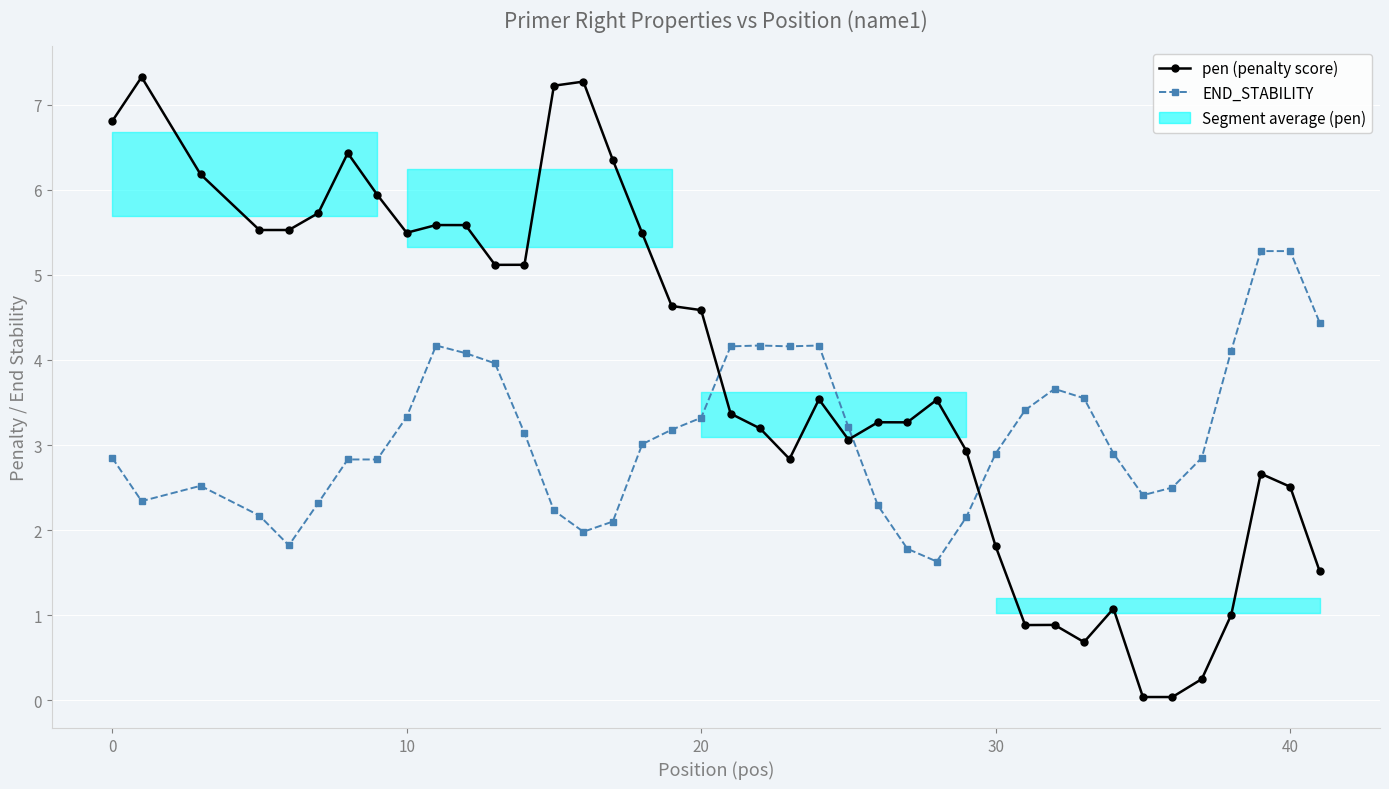

How many data points does each series have?

40